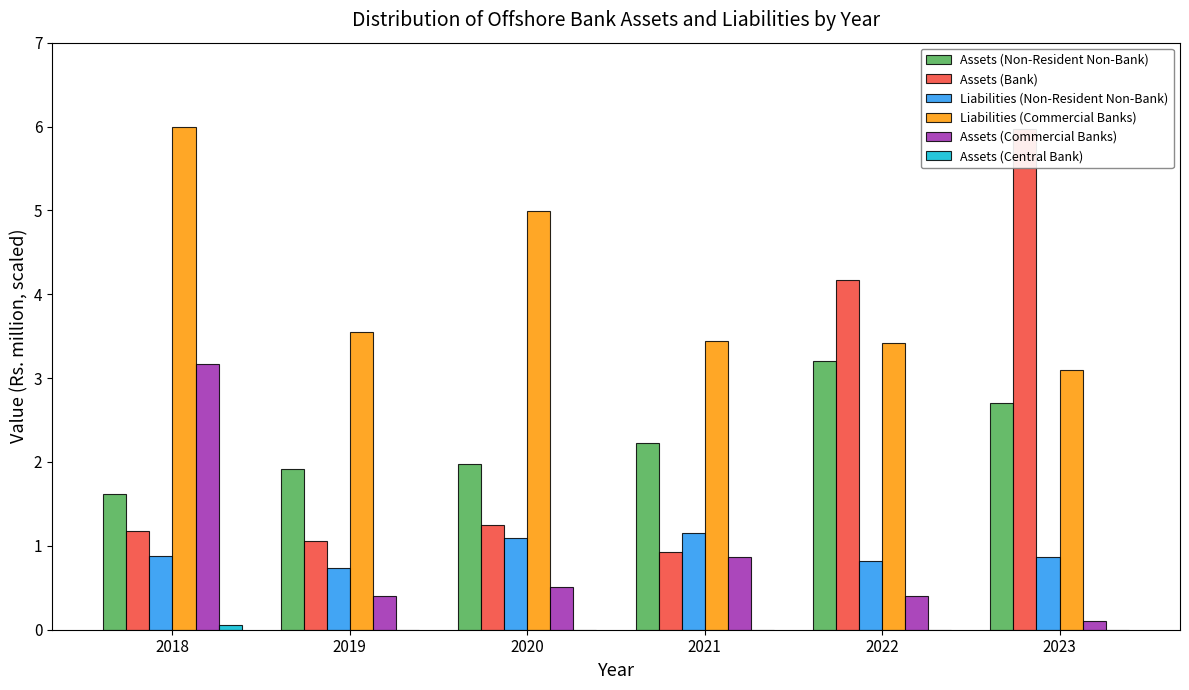

What are all the series names shown in the legend?

Assets (Non-Resident Non-Bank), Assets (Bank), Liabilities (Non-Resident Non-Bank), Liabilities (Commercial Banks), Assets (Commercial Banks), Assets (Central Bank)